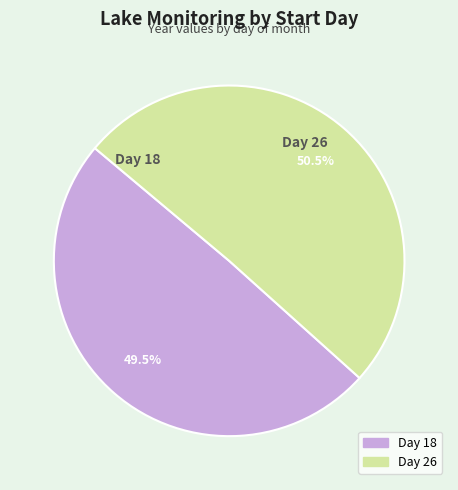

Is there a majority slice in this chart?

Yes